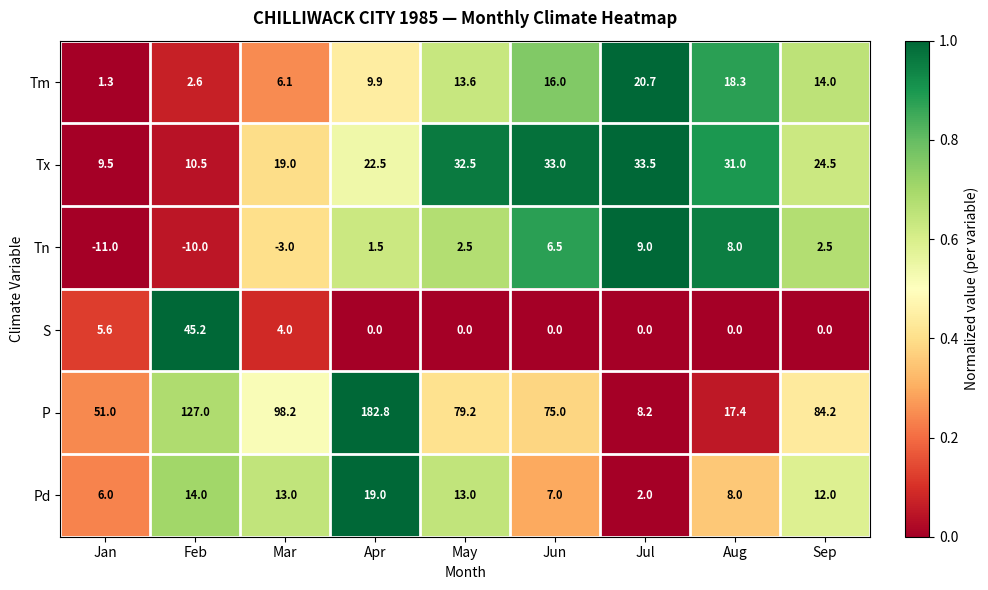

Which series has the largest total across all categories?

P